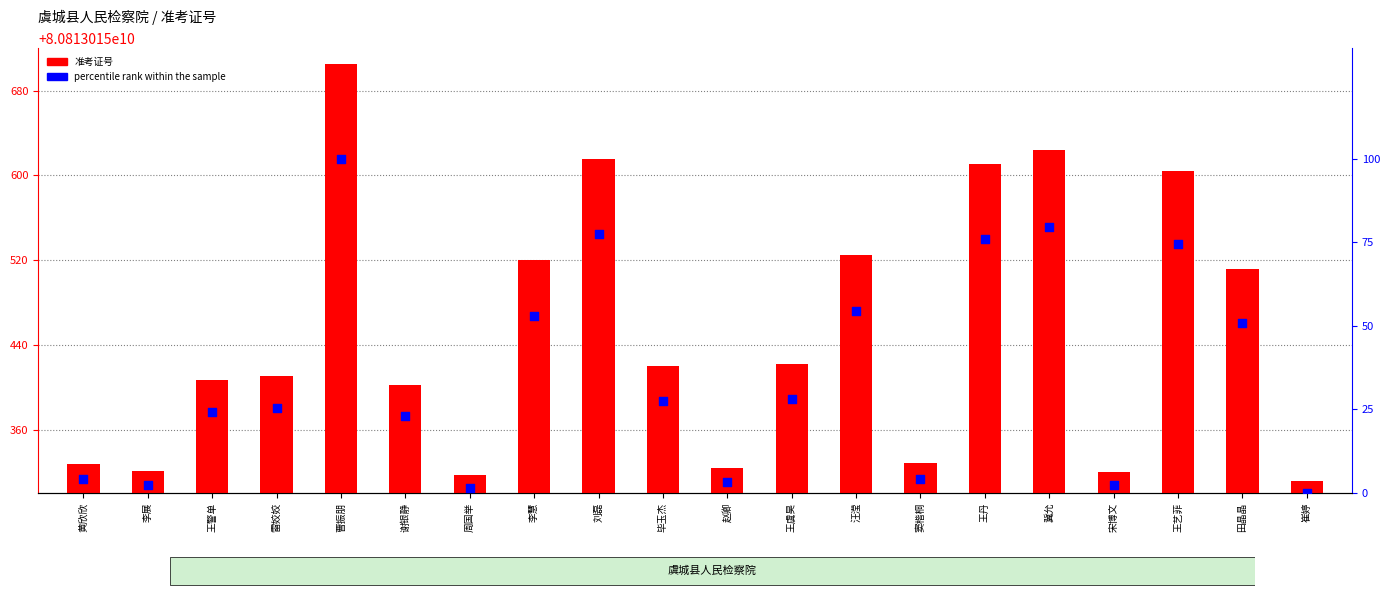

Which series has the largest Y range (max minus min)?

准考证号